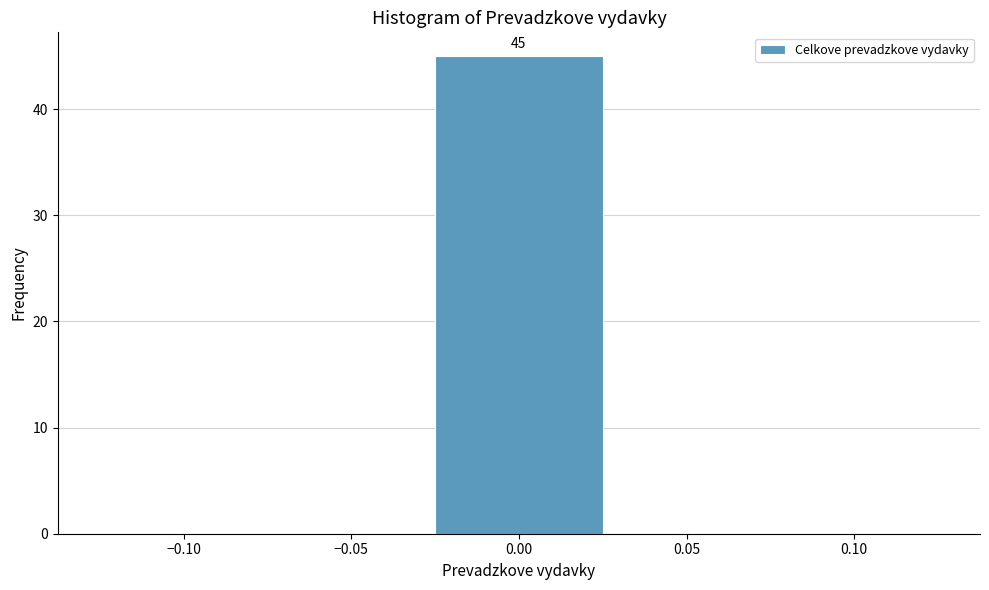

Which range on the x-axis has the tallest bar?

-0.025 to 0.025